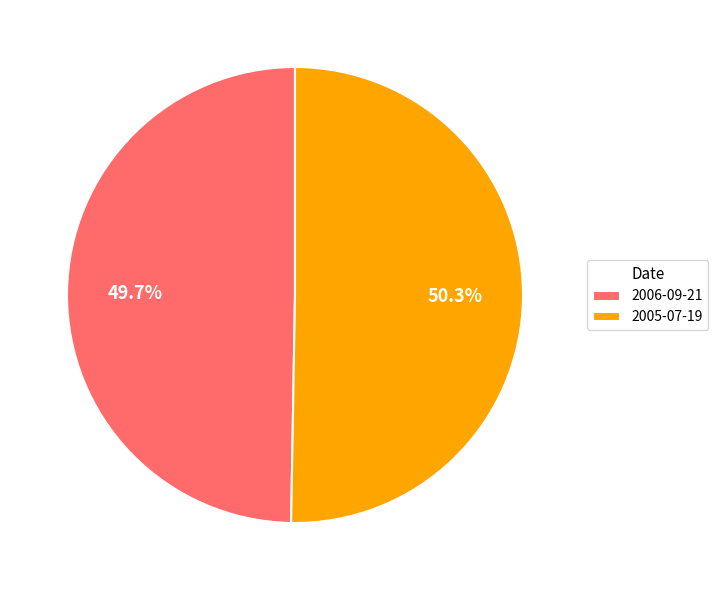

How many segments does this pie chart have?

2